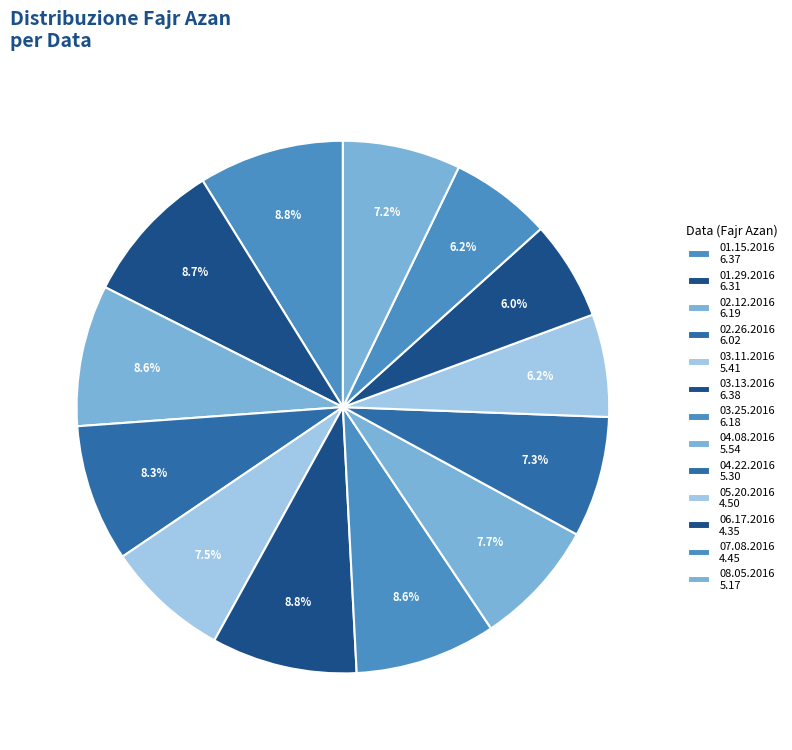

How many segments does this pie chart have?

13